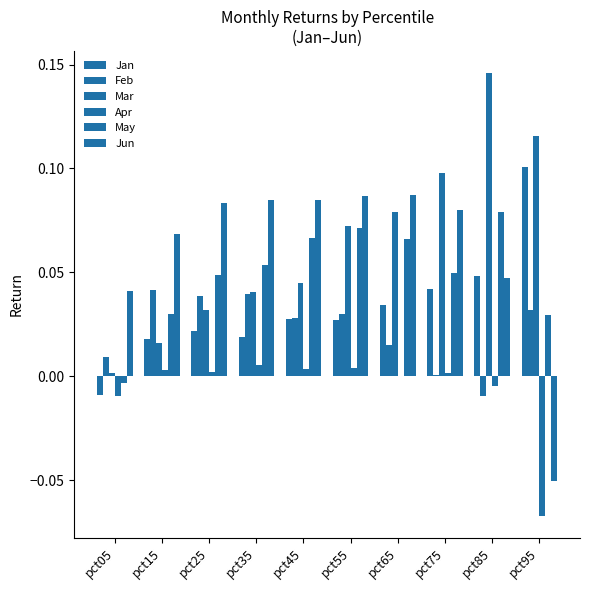

Count the number of categories in the chart.

10